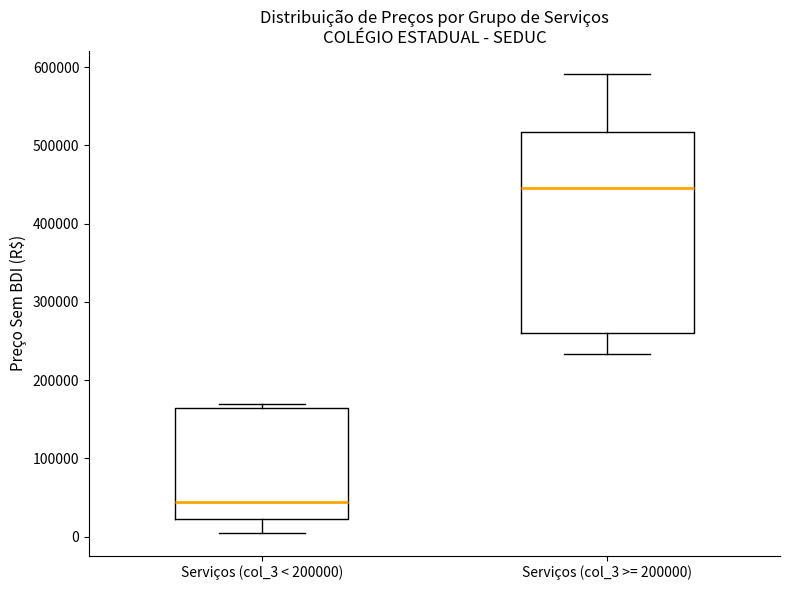

Reading left to right, read every box against the y-axis: the position of its median line, the range the box covers, and the ends of its whiskers. The values are not printed on the chart, so give them approximately, as read against the axis.

Serviços (col_3 < 200000): median 40000, box 20000 to 160000, whiskers 10000 to 170000
Serviços (col_3 >= 200000): median 450000, box 260000 to 520000, whiskers 230000 to 590000